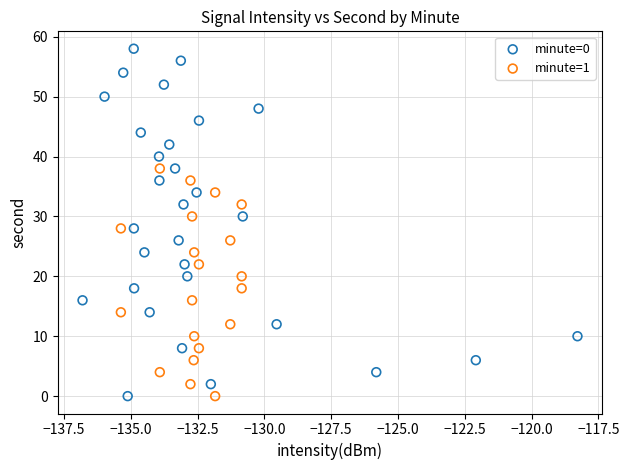

Which series has the widest spread of Y values?

minute=0